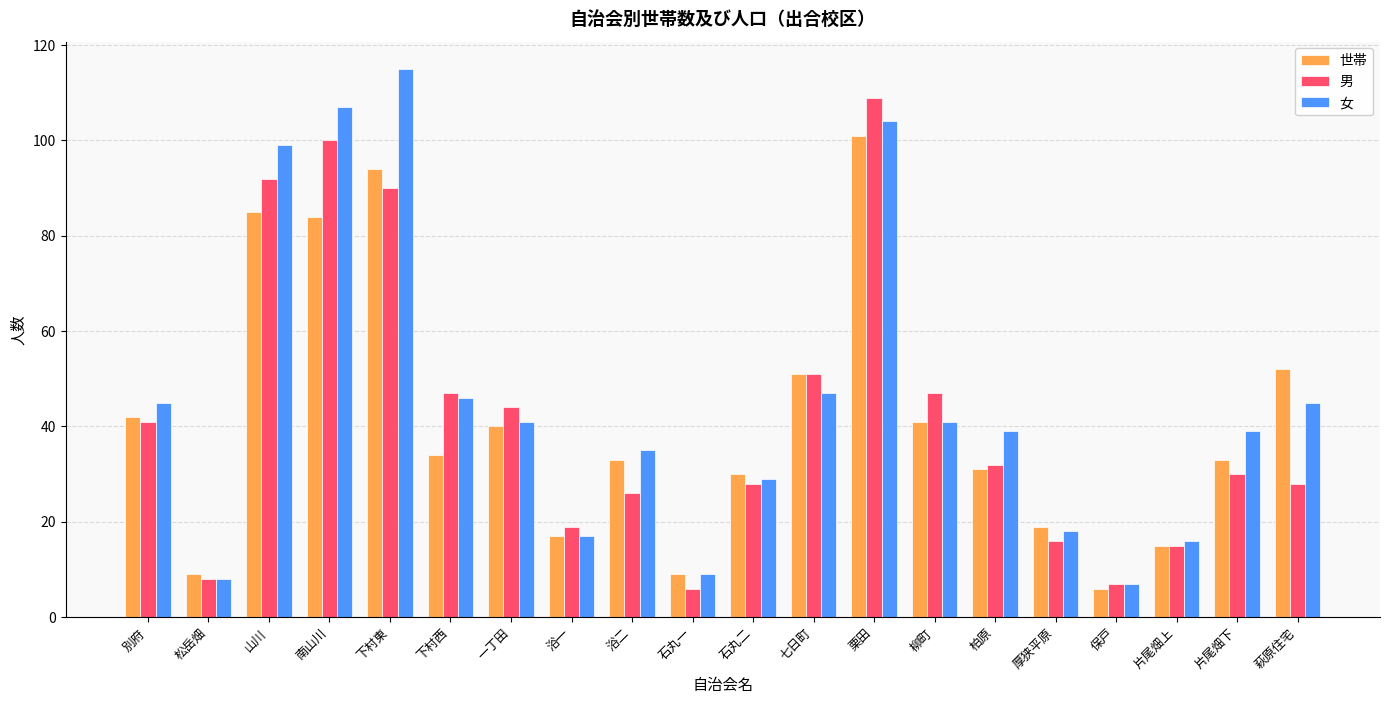

At which label does 男 reach its minimum?

石丸一